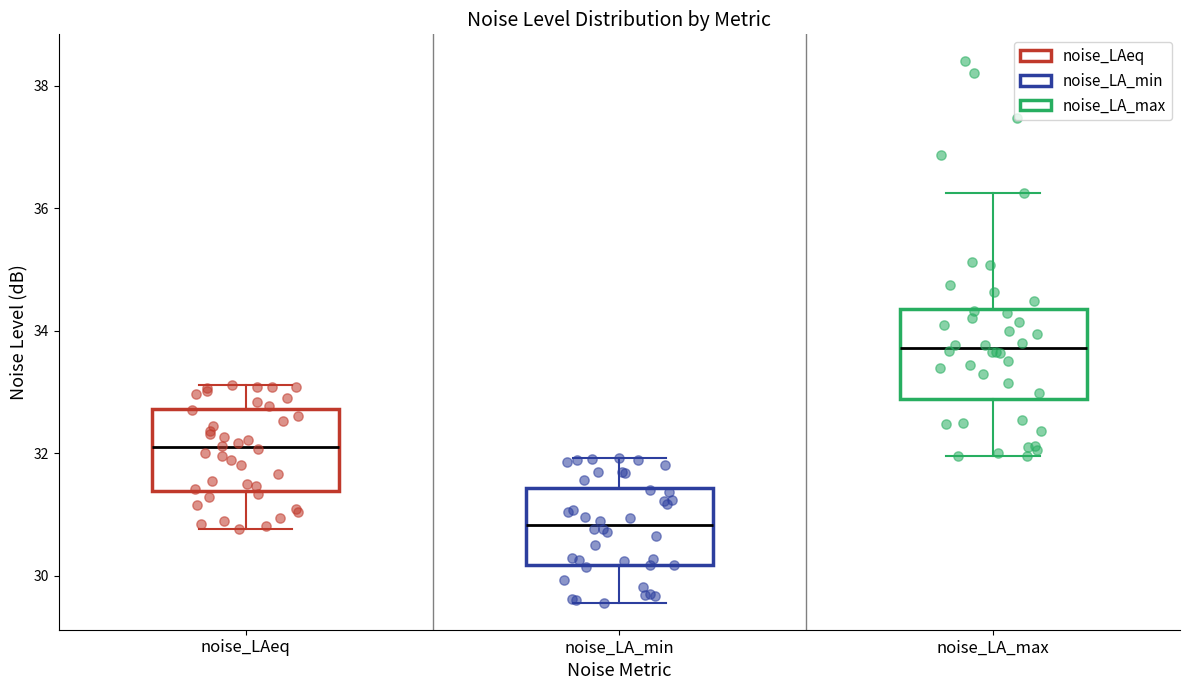

Reading left to right, transcribe this box plot: for each box, give where its median line is, the range the box spans, and where its two whiskers end, as read against the y-axis. The values are not printed on the chart, so give them approximately, as read against the axis.

noise_LAeq: median 32.0, box 31.4 to 32.8, whiskers 30.8 to 33.2
noise_LA_min: median 30.8, box 30.2 to 31.4, whiskers 29.6 to 32.0
noise_LA_max: median 33.8, box 32.8 to 34.4, whiskers 32.0 to 36.2